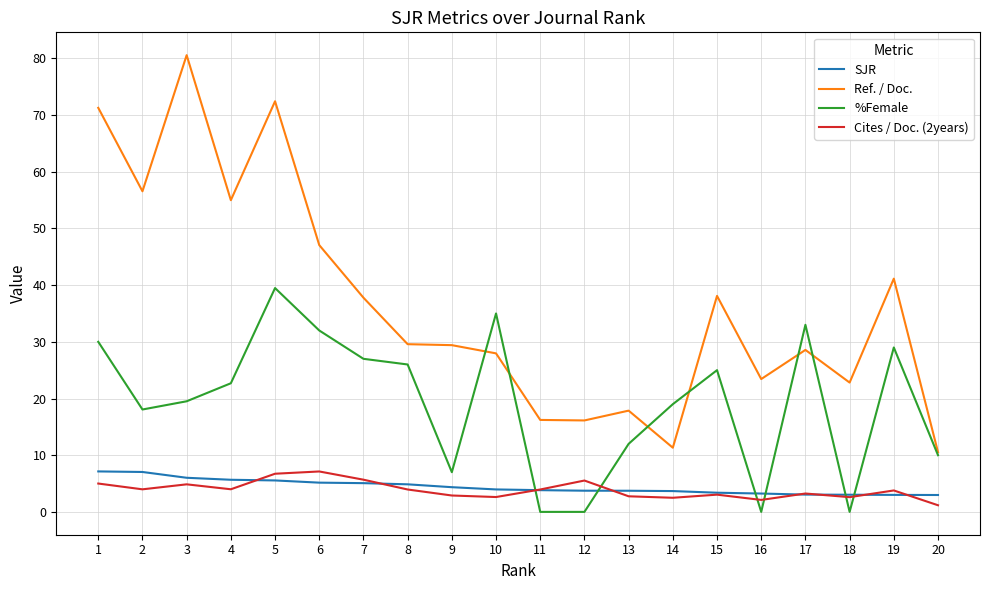

True or false: %Female has a value of 18.1 at 2.

True